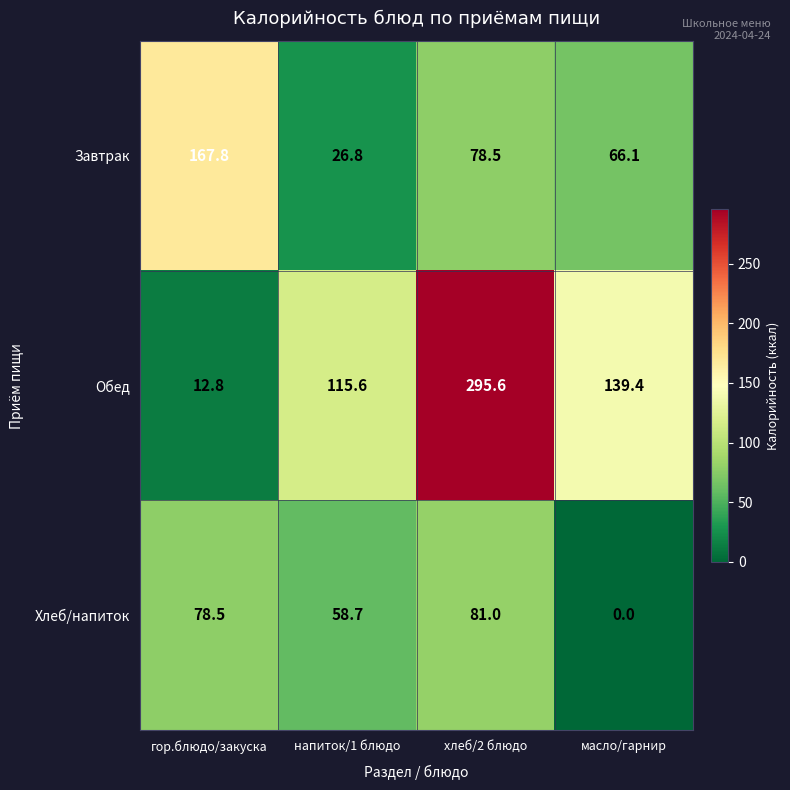

Is it true that Хлеб/напиток equals 50.8 at гор.блюдо/закуска?

False